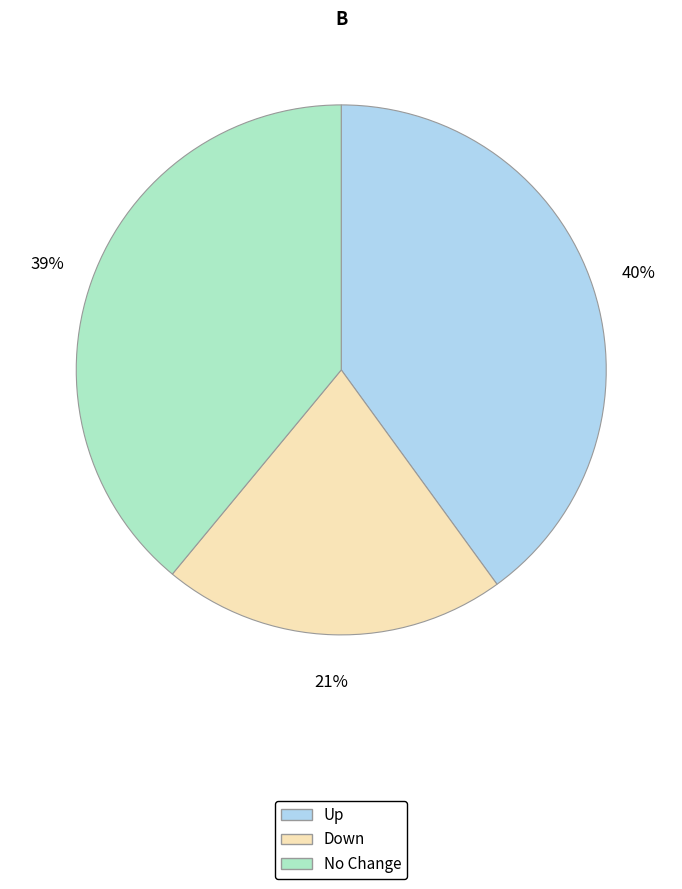

Does any single category account for the majority?

No